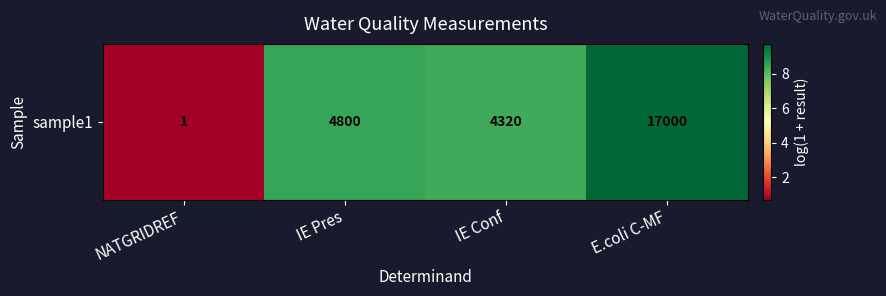

How many series are shown in this chart?

1